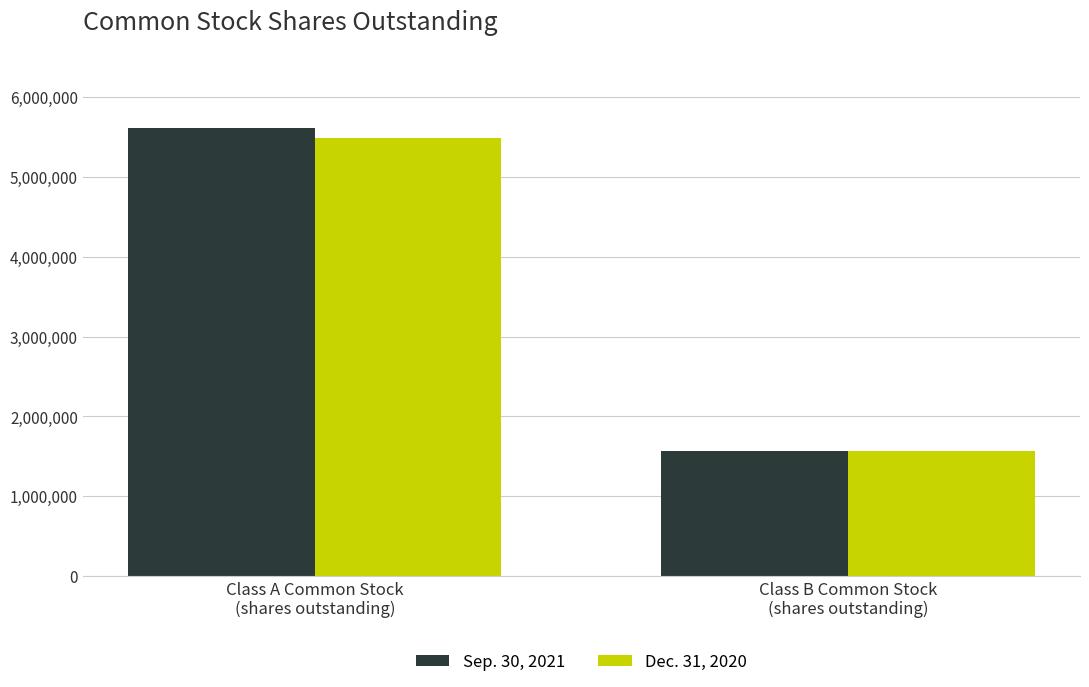

What is the greatest value displayed?

5607149